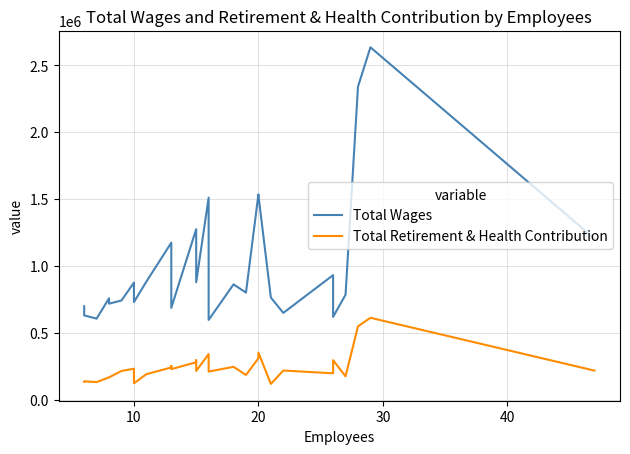

What are all the series names shown in the legend?

Total Wages, Total Retirement & Health Contribution